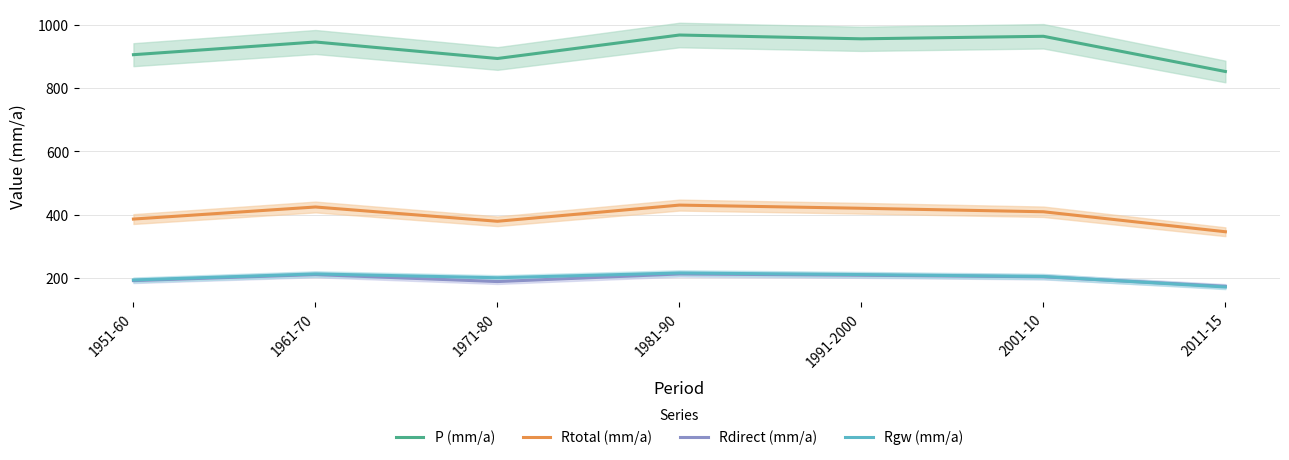

What is the value of the Rgw (mm/a) point at the 5th from the left?

212